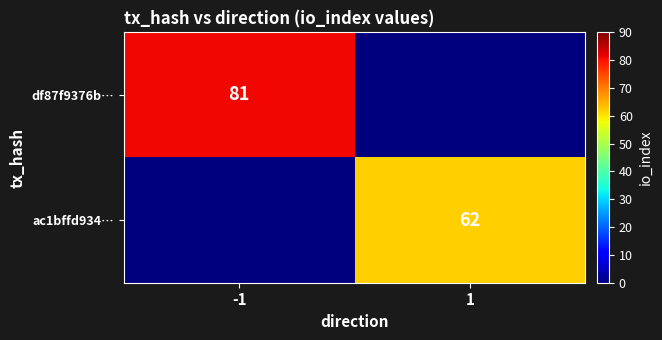

The value of ac1bffd934… at 1 is 62. True or false?

True